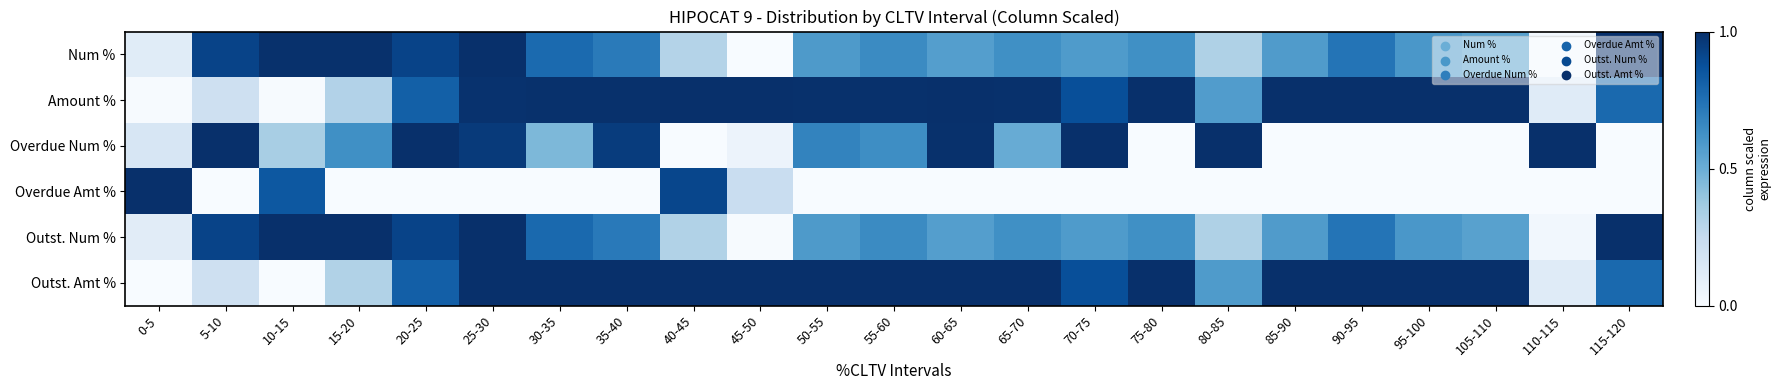

List the series in order of their peak value, highest first.

Num %, Amount %, Overdue Num %, Overdue Amt %, Outst. Num %, Outst. Amt %